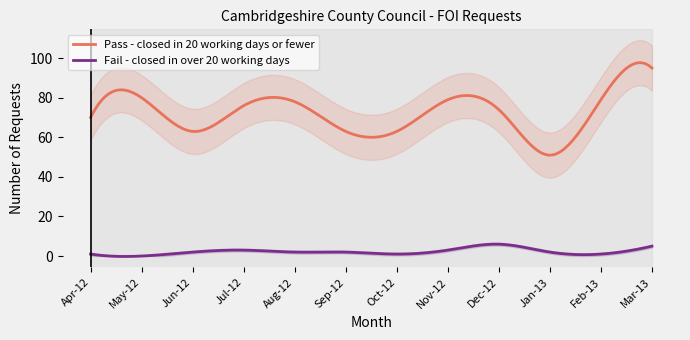

Which has a higher value, Aug-12 or Jun-12?

Aug-12